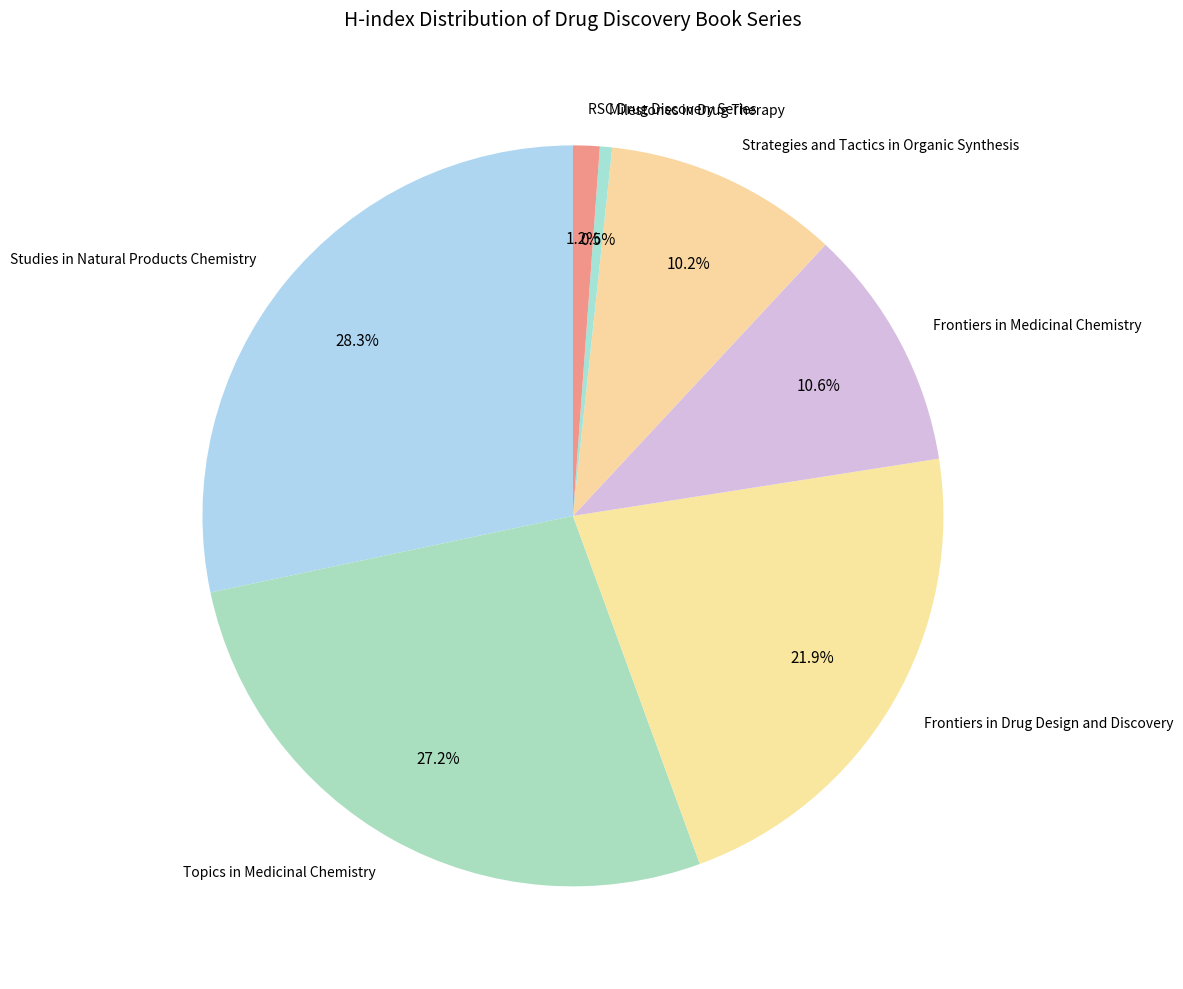

Count the number of slices in the pie.

7